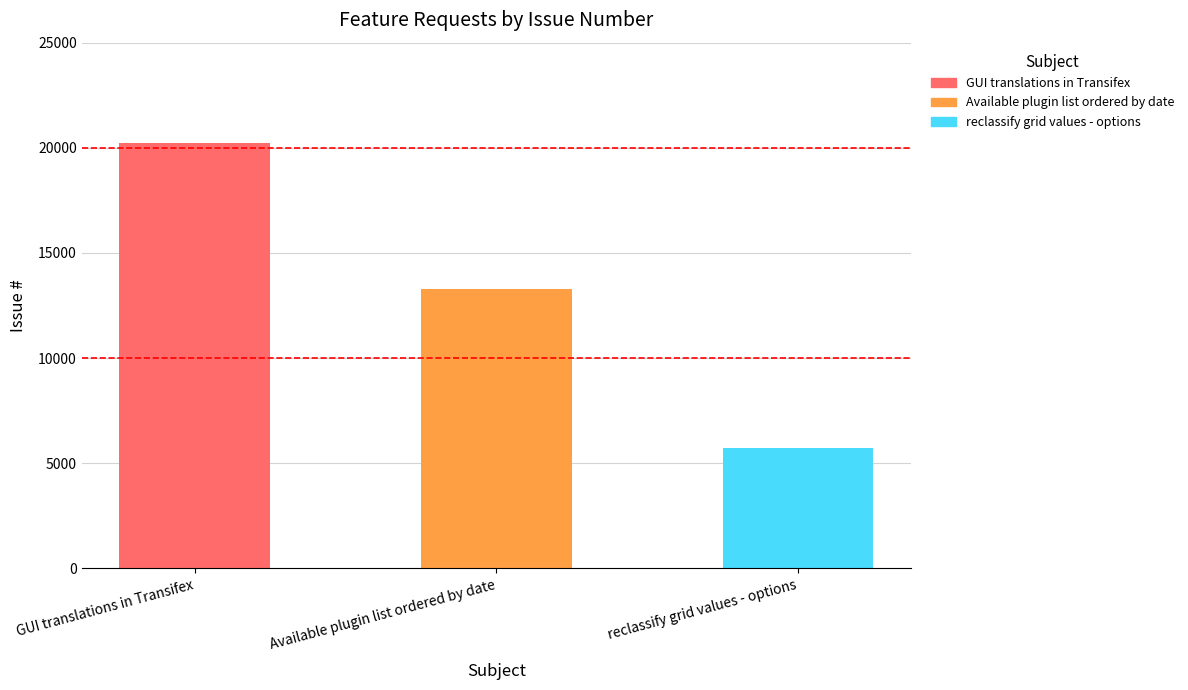

What is the label of the 3rd bar from the right?

GUI translations in Transifex